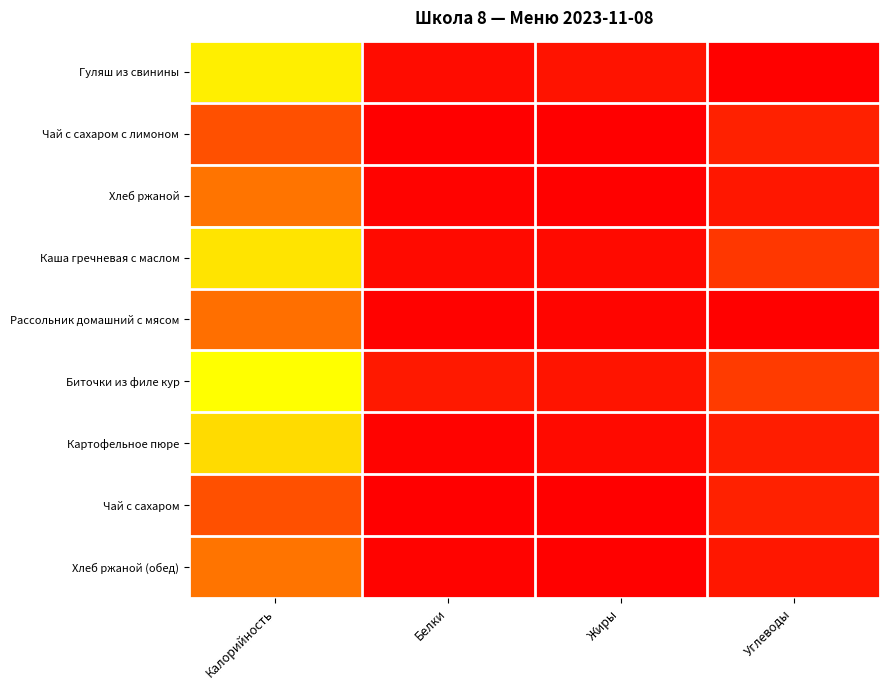

Reading left to right, transcribe all the data shown in this chart.

Гуляш из свинины: Калорийность=215	Белки=10	Жиры=14	Углеводы=1
Чай с сахаром с лимоном: Калорийность=58	Белки=0	Жиры=0	Углеводы=24
Хлеб ржаной: Калорийность=83	Белки=3	Жиры=1	Углеводы=17
Каша гречневая с маслом: Калорийность=201	Белки=8	Жиры=8	Углеводы=40
Рассольник домашний с мясом: Калорийность=80	Белки=2	Жиры=4	Углеводы=1
Биточки из филе кур: Калорийность=236	Белки=19	Жиры=15	Углеводы=43
Картофельное пюре: Калорийность=189	Белки=3	Жиры=8	Углеводы=22
Чай с сахаром: Калорийность=58	Белки=0	Жиры=0	Углеводы=24
Хлеб ржаной (обед): Калорийность=83	Белки=3	Жиры=1	Углеводы=17